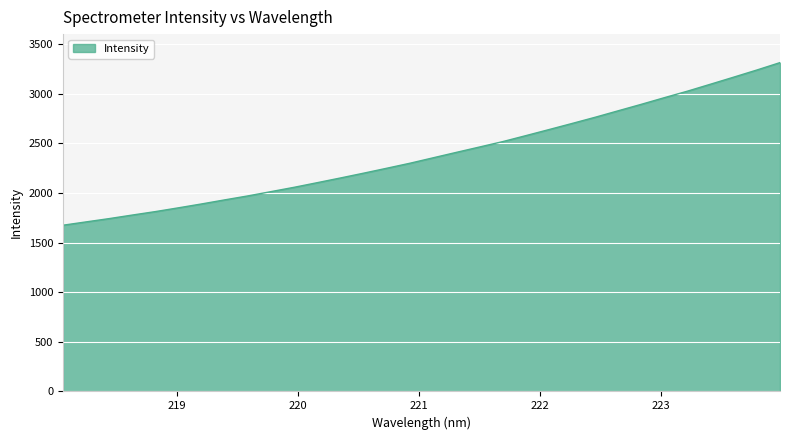

What is the maximum value shown in the chart?

3313.0